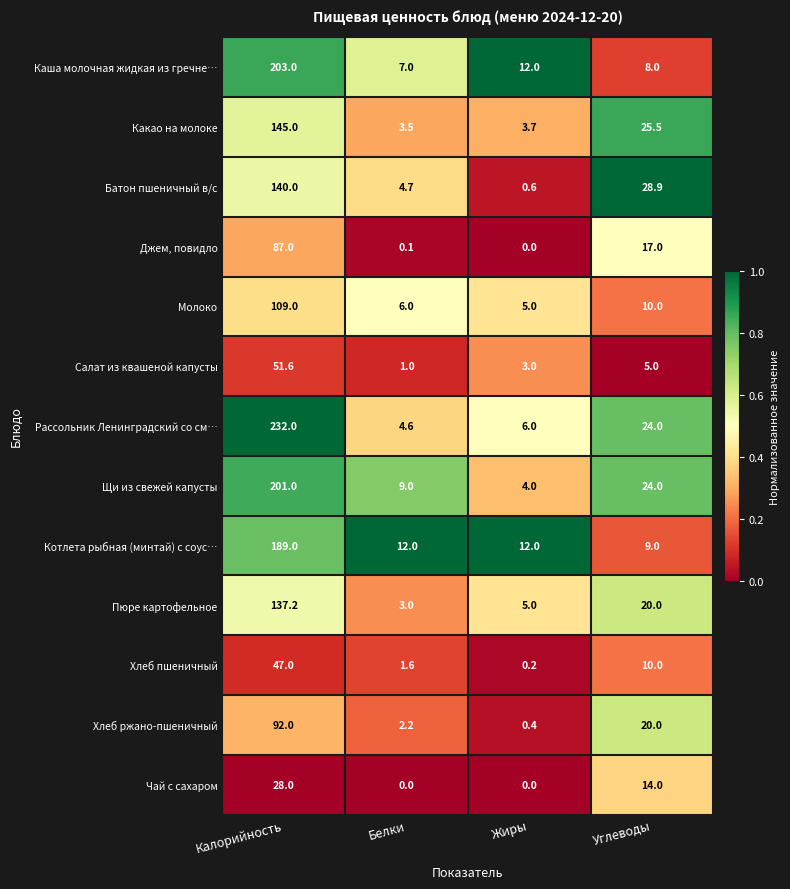

Read the Джем, повидло value at Углеводы.

17.0